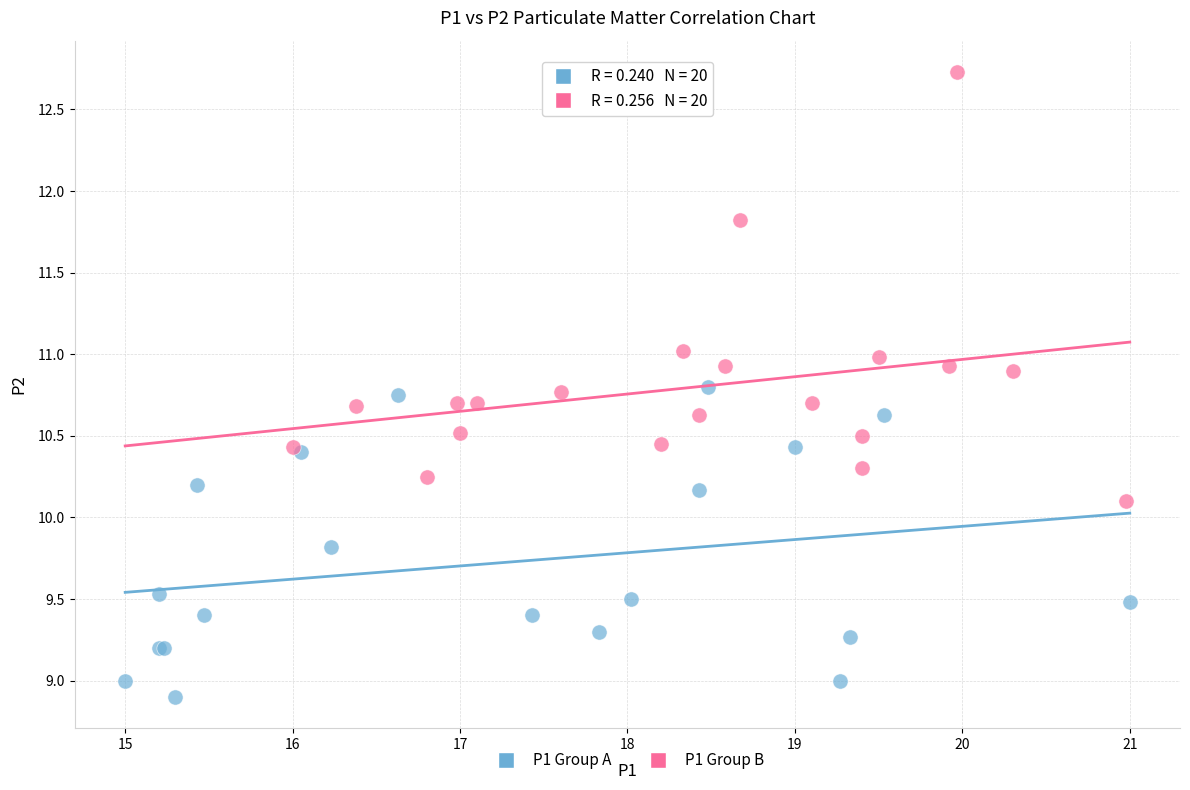

Which series has the largest Y range (max minus min)?

P1 Group B